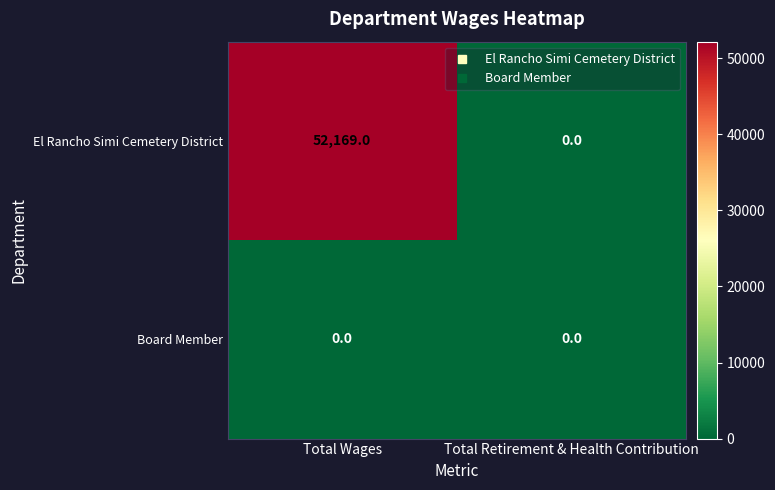

List the series in order of their overall mean, lowest first.

Board Member, El Rancho Simi Cemetery District